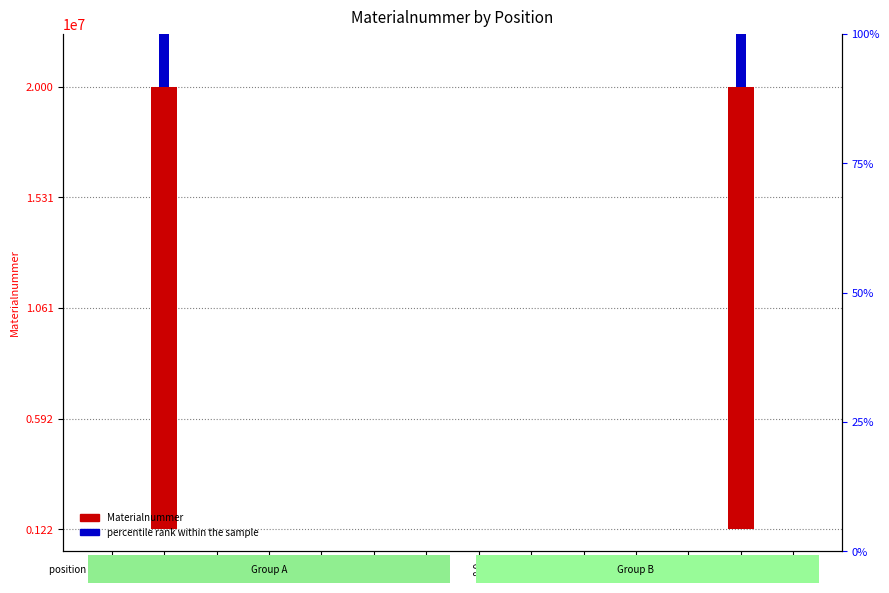

What is the difference between the highest and lowest values at 4?

29.0